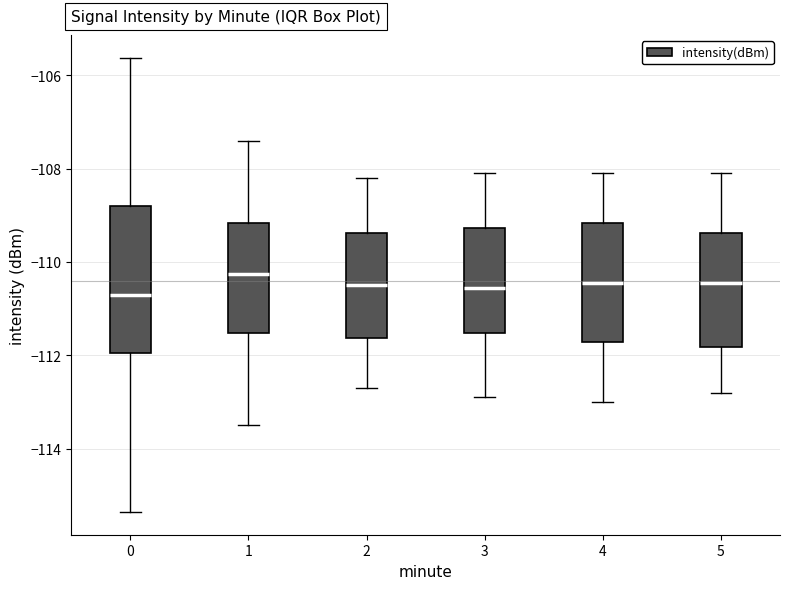

Reading left to right, transcribe this box plot: for each box, give where its median line is, the range the box spans, and where its two whiskers end, as read against the y-axis. The values are not printed on the chart, so give them approximately, as read against the axis.

0: median -110.8, box -112.0 to -108.8, whiskers -115.4 to -105.6
1: median -110.2, box -111.6 to -109.2, whiskers -113.4 to -107.4
2: median -110.4, box -111.6 to -109.4, whiskers -112.6 to -108.2
3: median -110.6, box -111.6 to -109.2, whiskers -112.8 to -108.0
4: median -110.4, box -111.8 to -109.2, whiskers -113.0 to -108.0
5: median -110.4, box -111.8 to -109.4, whiskers -112.8 to -108.0